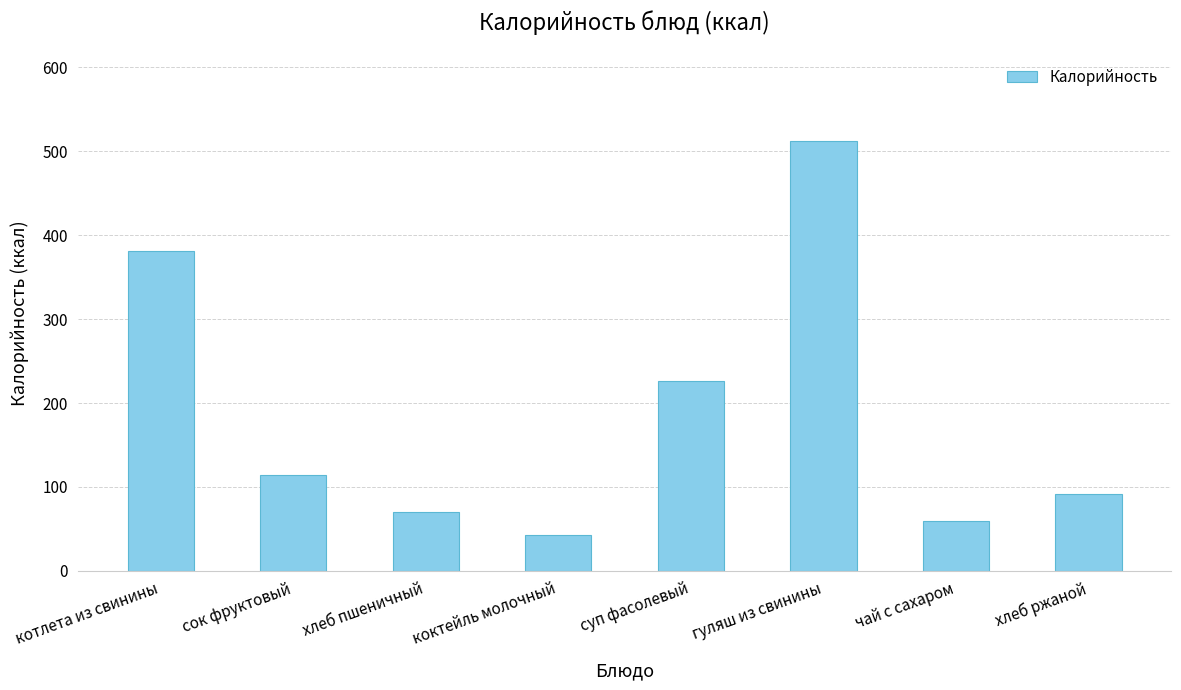

At which label is the value closest to 277?

суп фасолевый